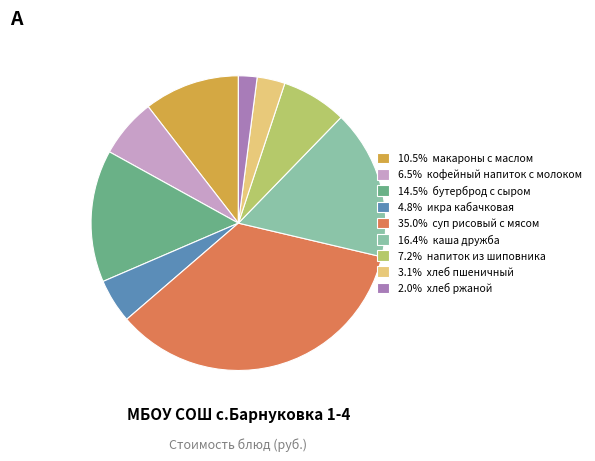

Approximately how many times larger is the value at 4.8% икра кабачковая compared to 6.5% кофейный напиток с молоком?

0.7